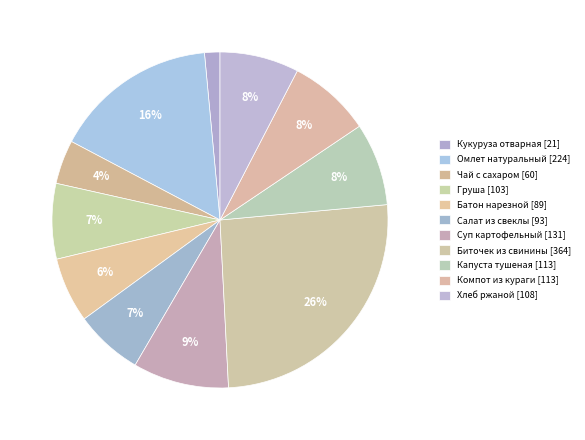

How many slices are in this pie chart?

11